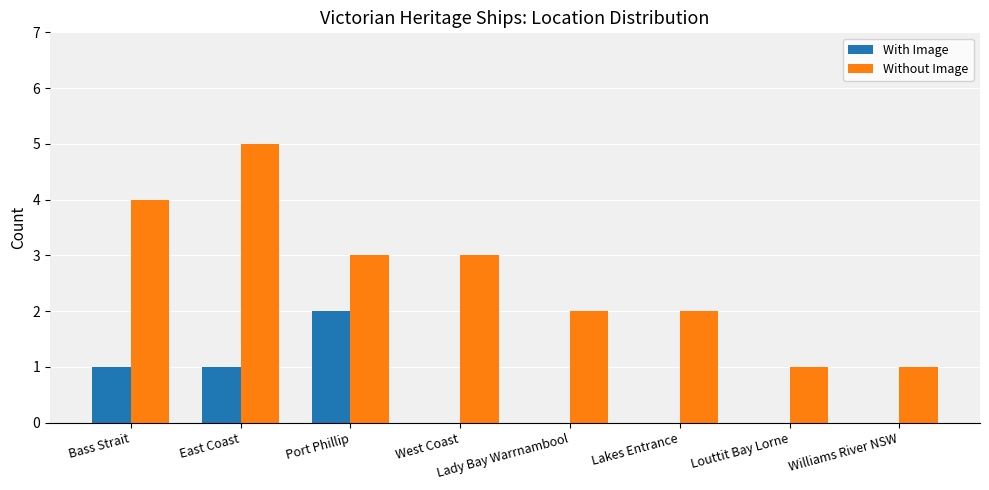

Reading left to right, what are all the values shown in this chart?

With Image: 1	1	2	0	0	0	0	0
Without Image: 4	5	3	3	2	2	1	1